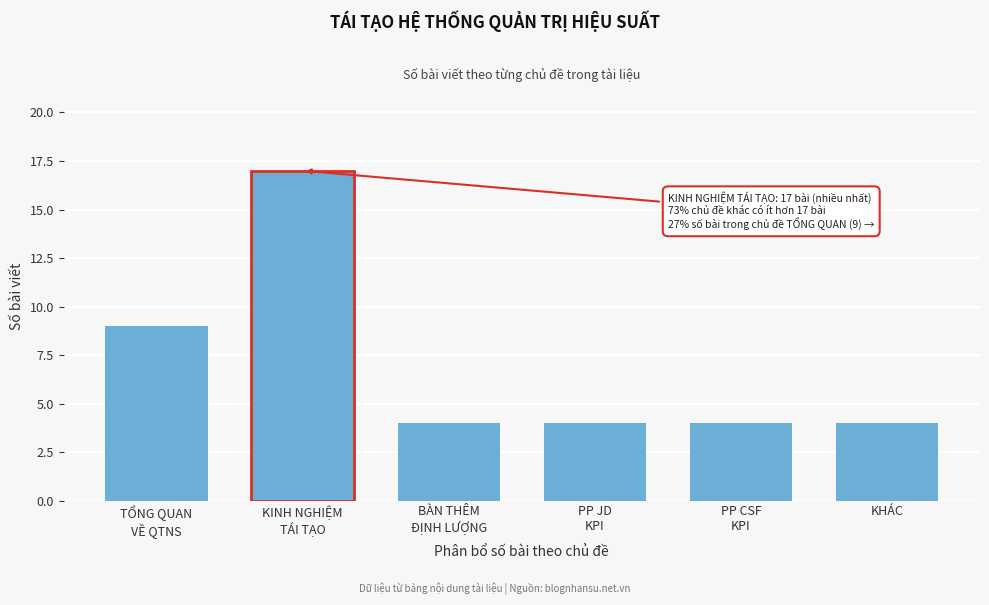

Reading left to right, transcribe all the data shown in this chart.

9	17	4	4	4	4